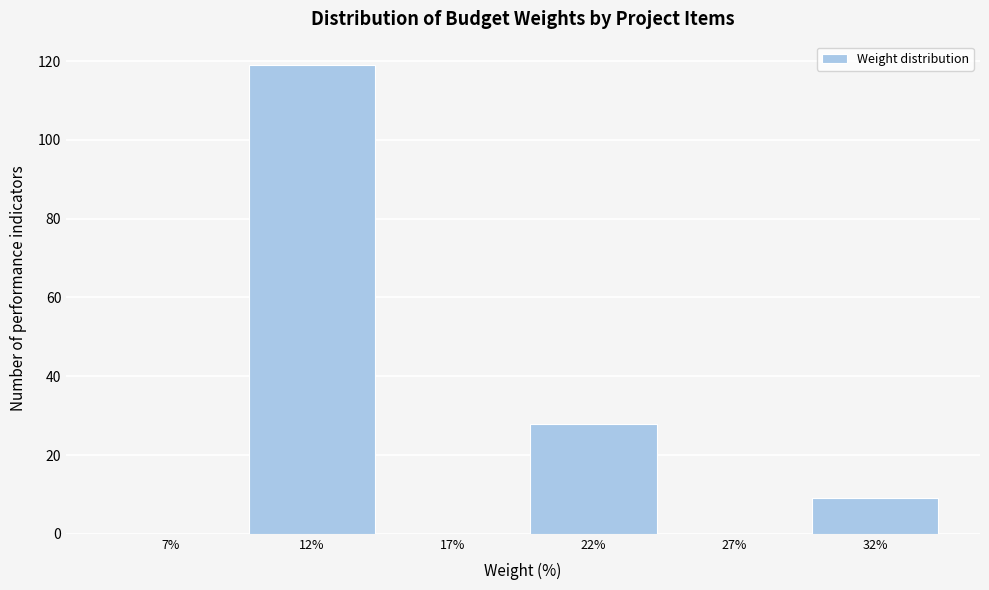

Reading left to right, transcribe all the data shown in this chart.

7%=0	12%=119	17%=0	22%=28	27%=0	32%=9